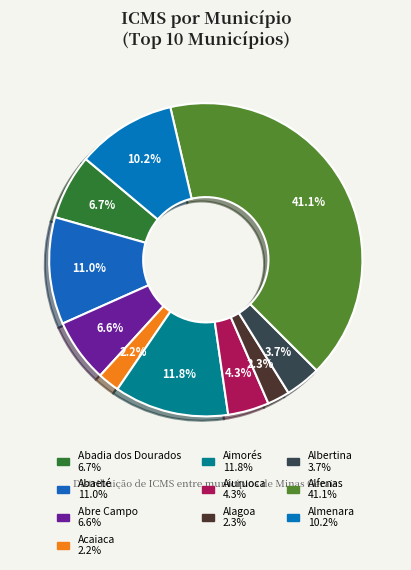

Which slice is the largest?

Alfenas